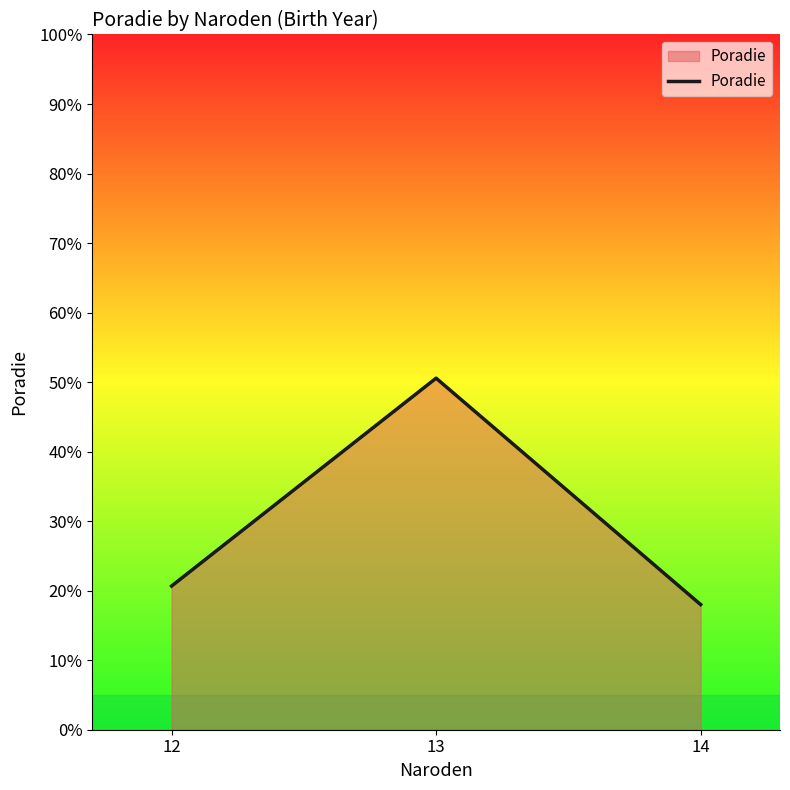

What is the change in value from 12 to 14?

-2.7